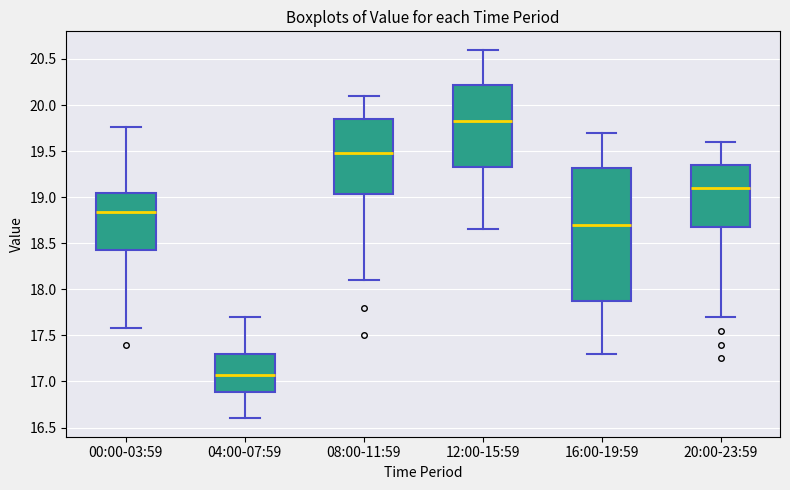

Which box has the lowest median line?

04:00-07:59